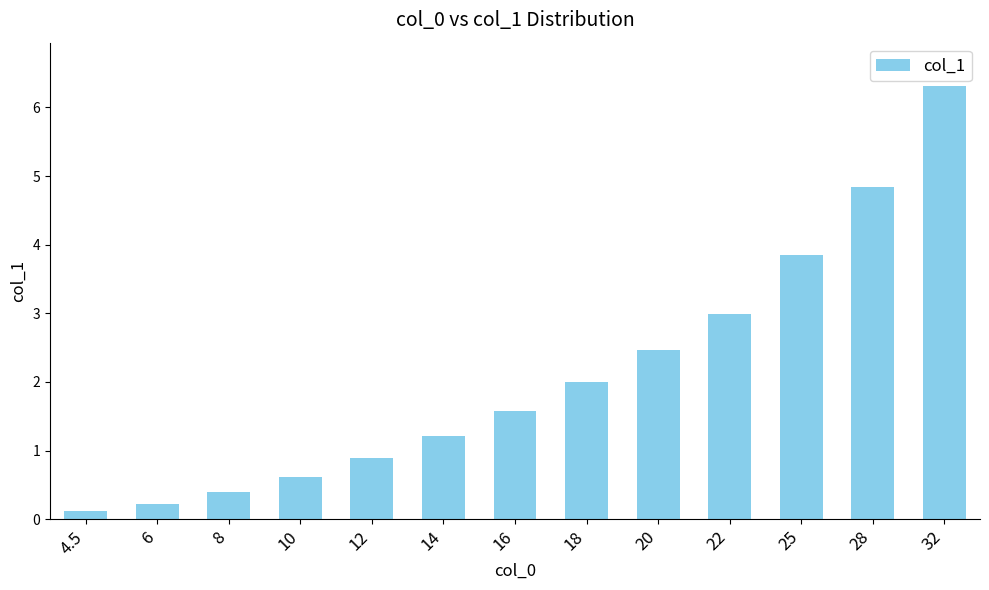

Reading right to left, transcribe all the data shown in this chart.

32=6.3	28=4.8	25=3.9	22=3.0	20=2.5	18=2.0	16=1.6	14=1.2	12=0.9	10=0.6	8=0.4	6=0.2	4.5=0.1